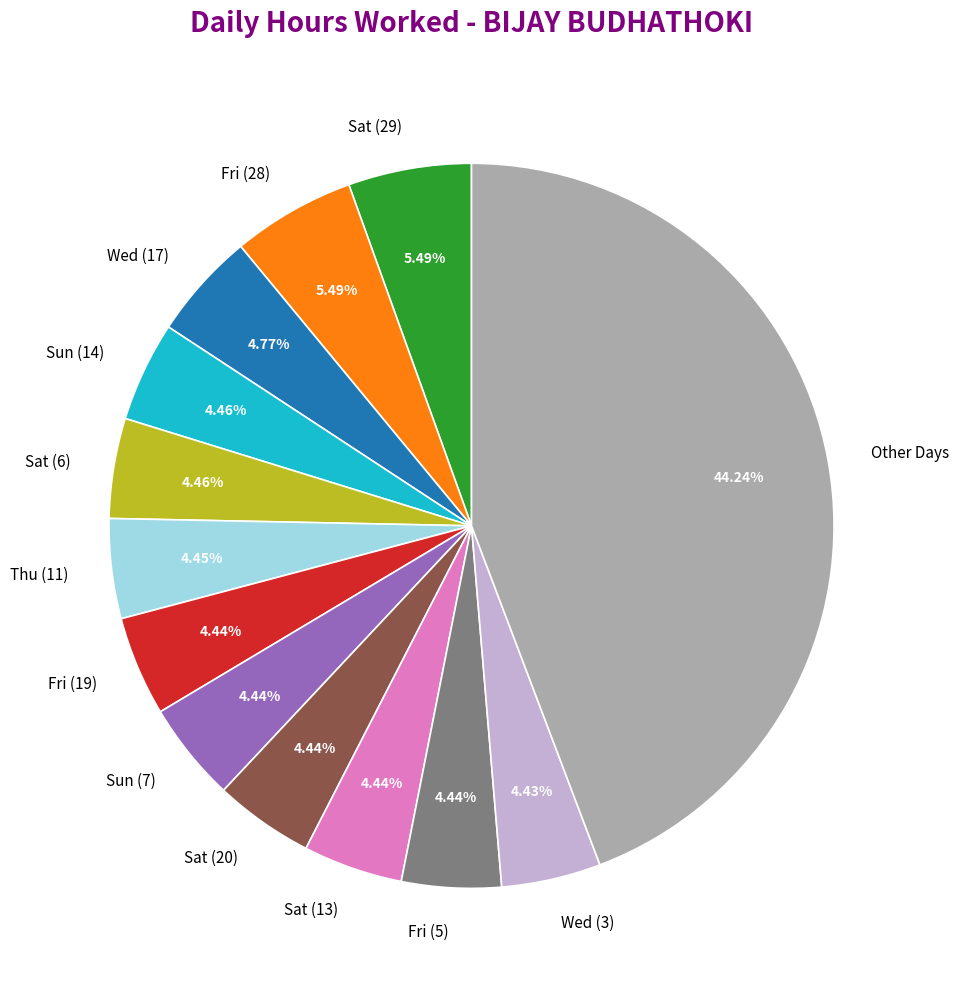

Is Sat (20) the majority of the pie?

No